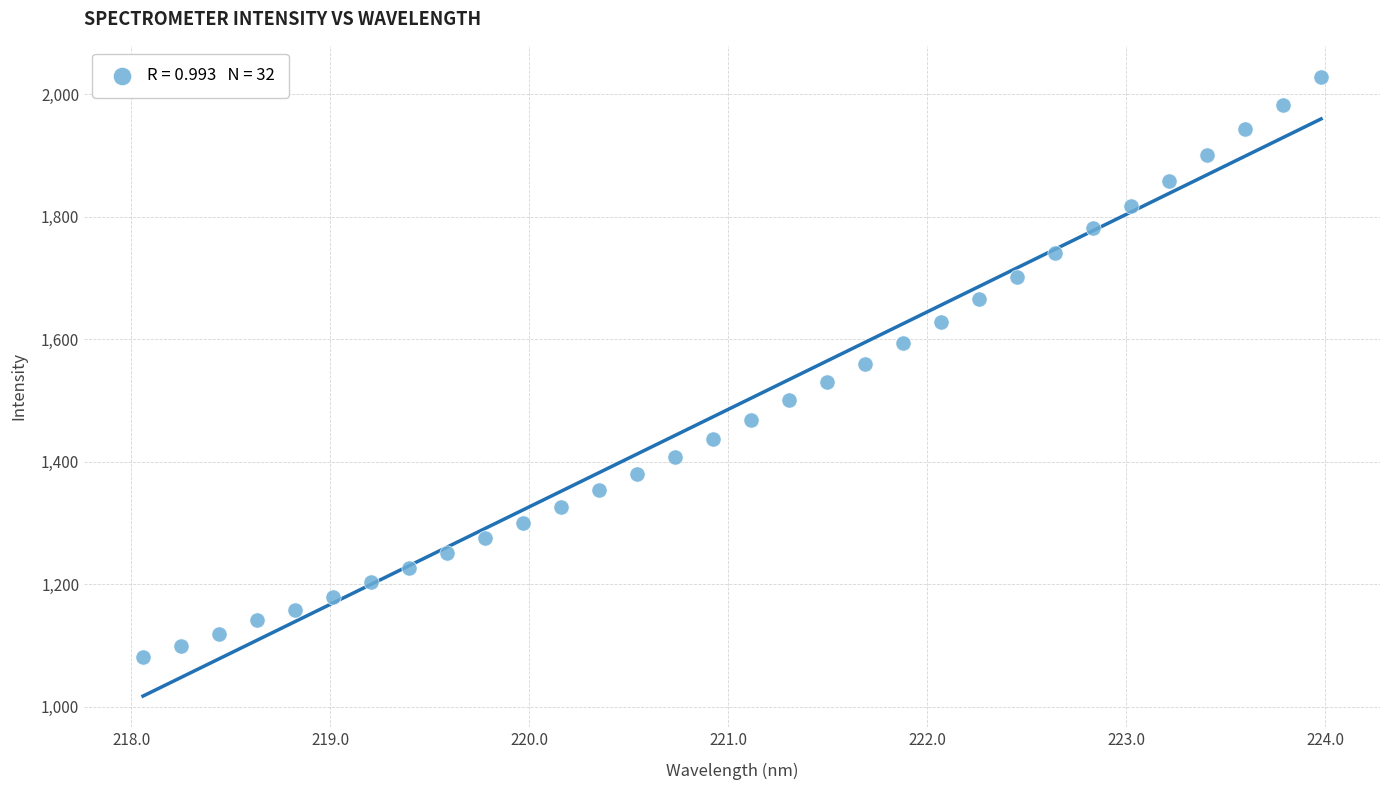

What is the range of X values (max minus min)?

5.9